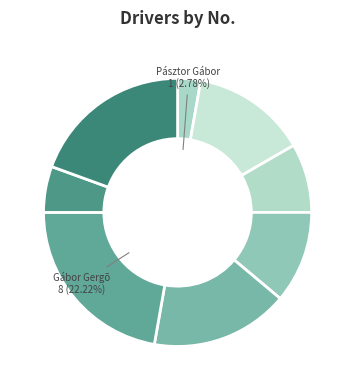

How many segments does this pie chart have?

8